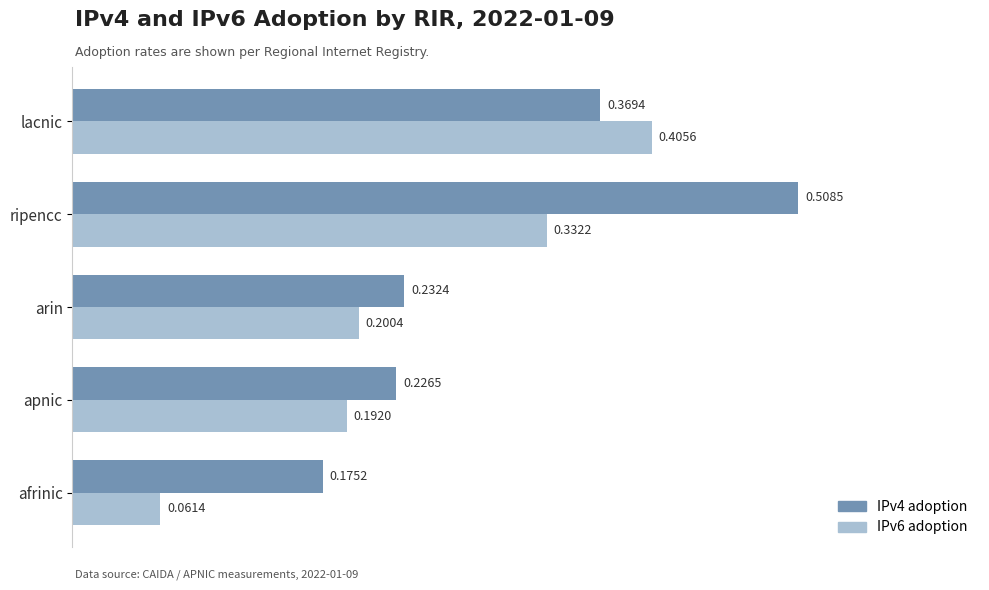

List the series in order of their overall mean, highest first.

IPv4 adoption, IPv6 adoption